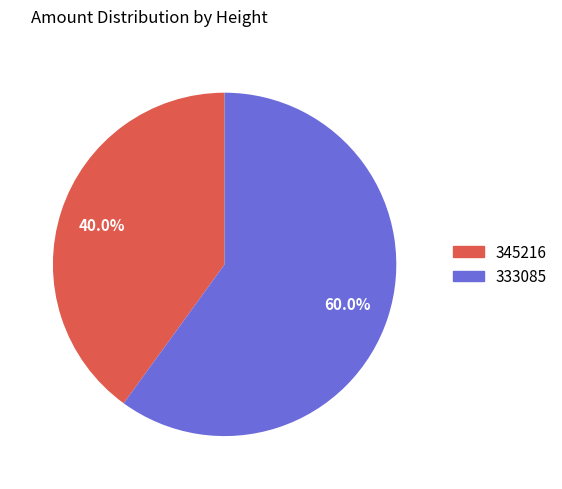

How much of the chart is everything except 345216?

60.0%